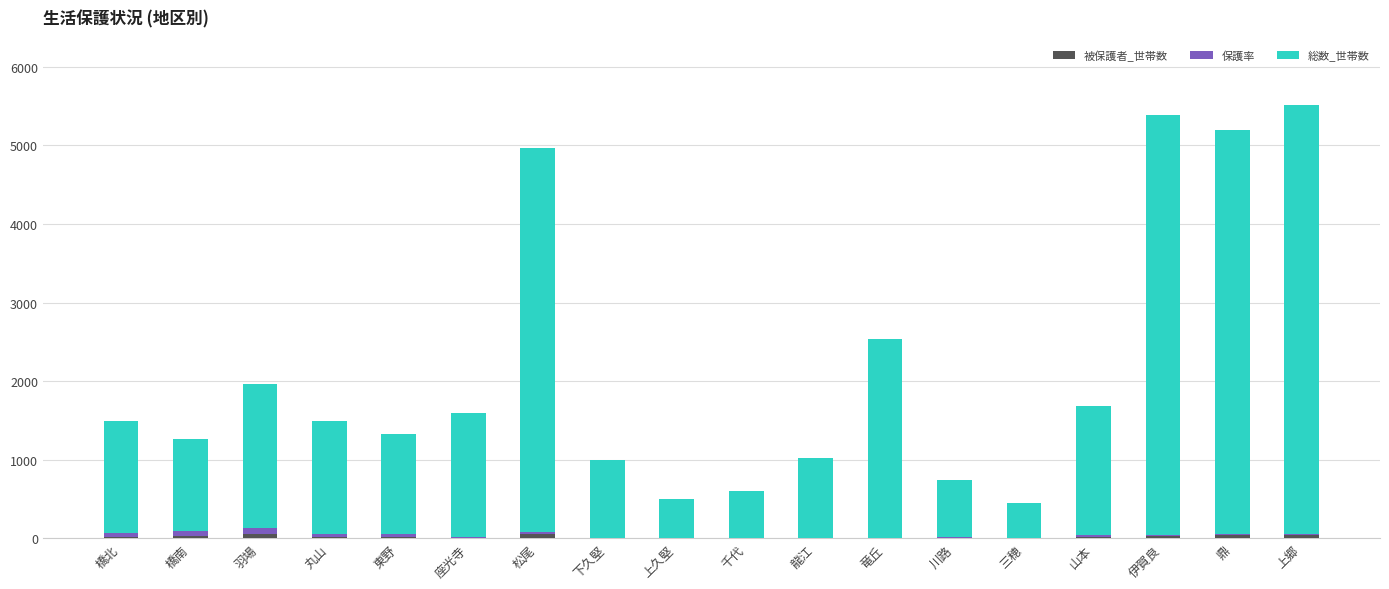

What is the average value of the 総数_世帯数 series?

2108.9